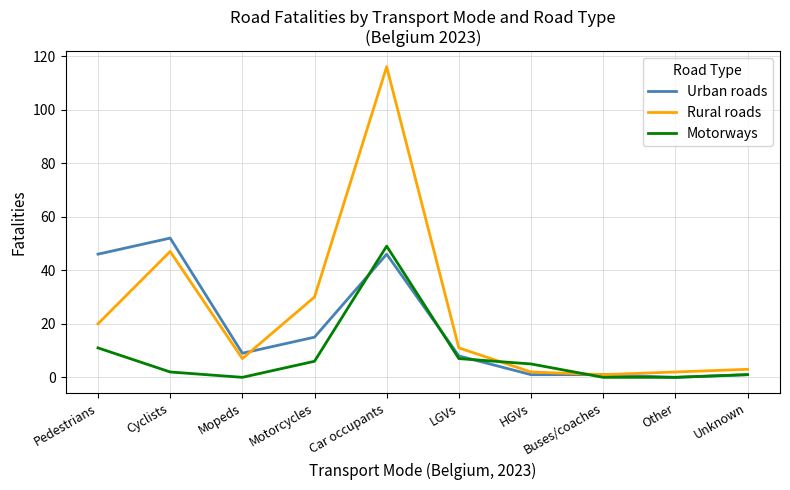

Which series ends up on top after the final intersection of Rural roads and Motorways?

Rural roads